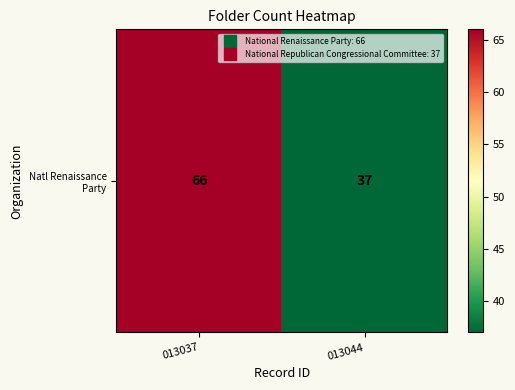

Count the number of categories in the chart.

2